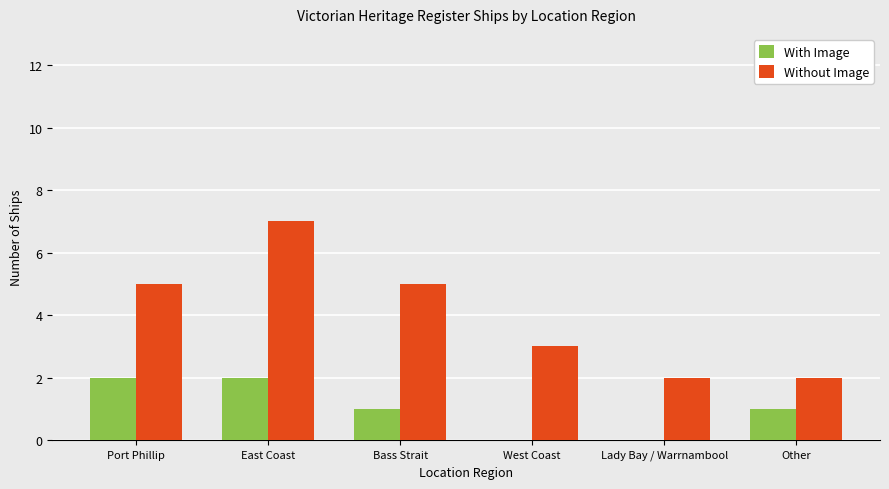

How many groups of bars are there?

6